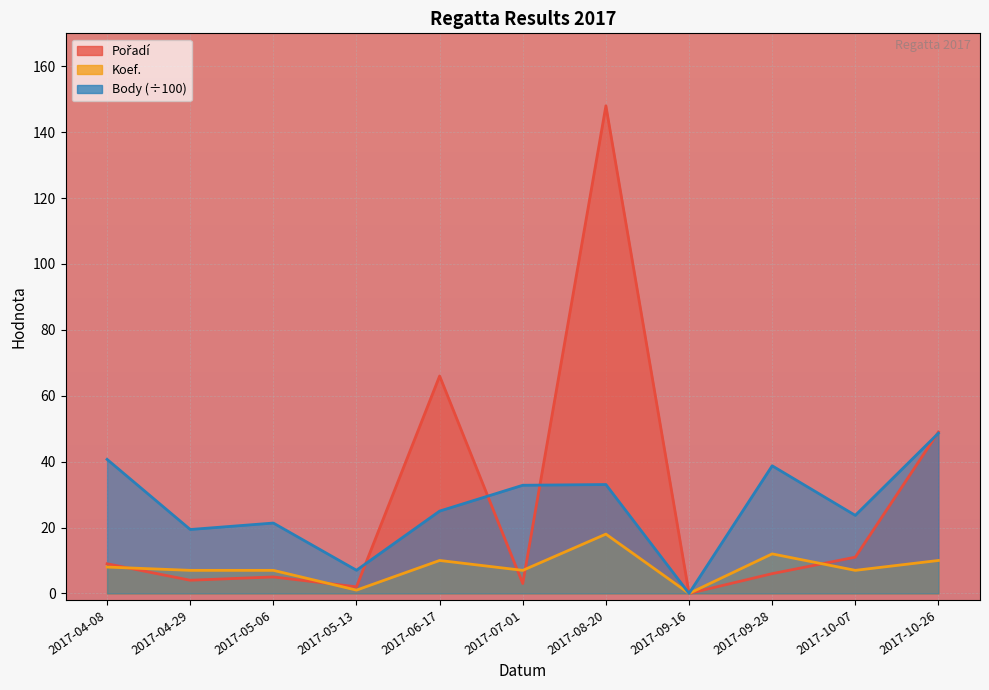

True or false: Pořadí has more than 1 points higher than both neighbors.

True